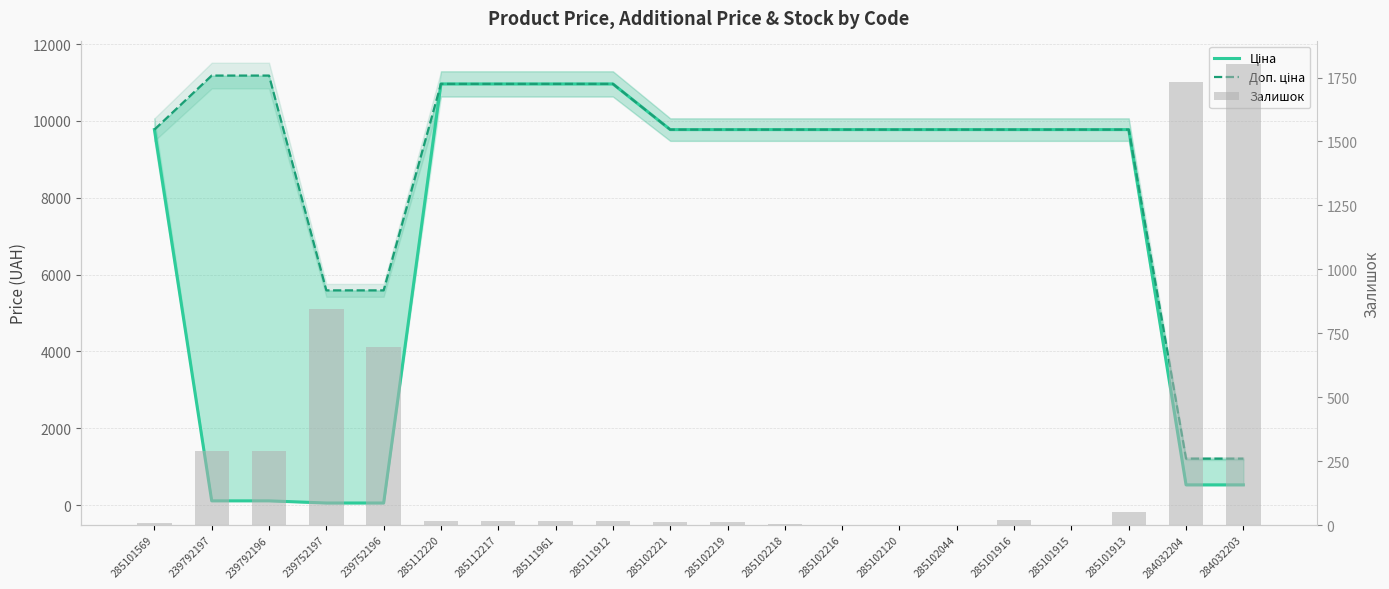

Does the chart contain any negative values?

No